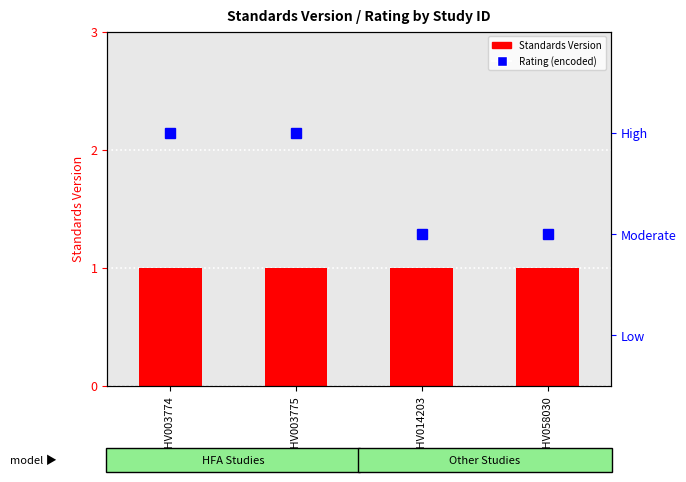

Count the number of categories in the chart.

4